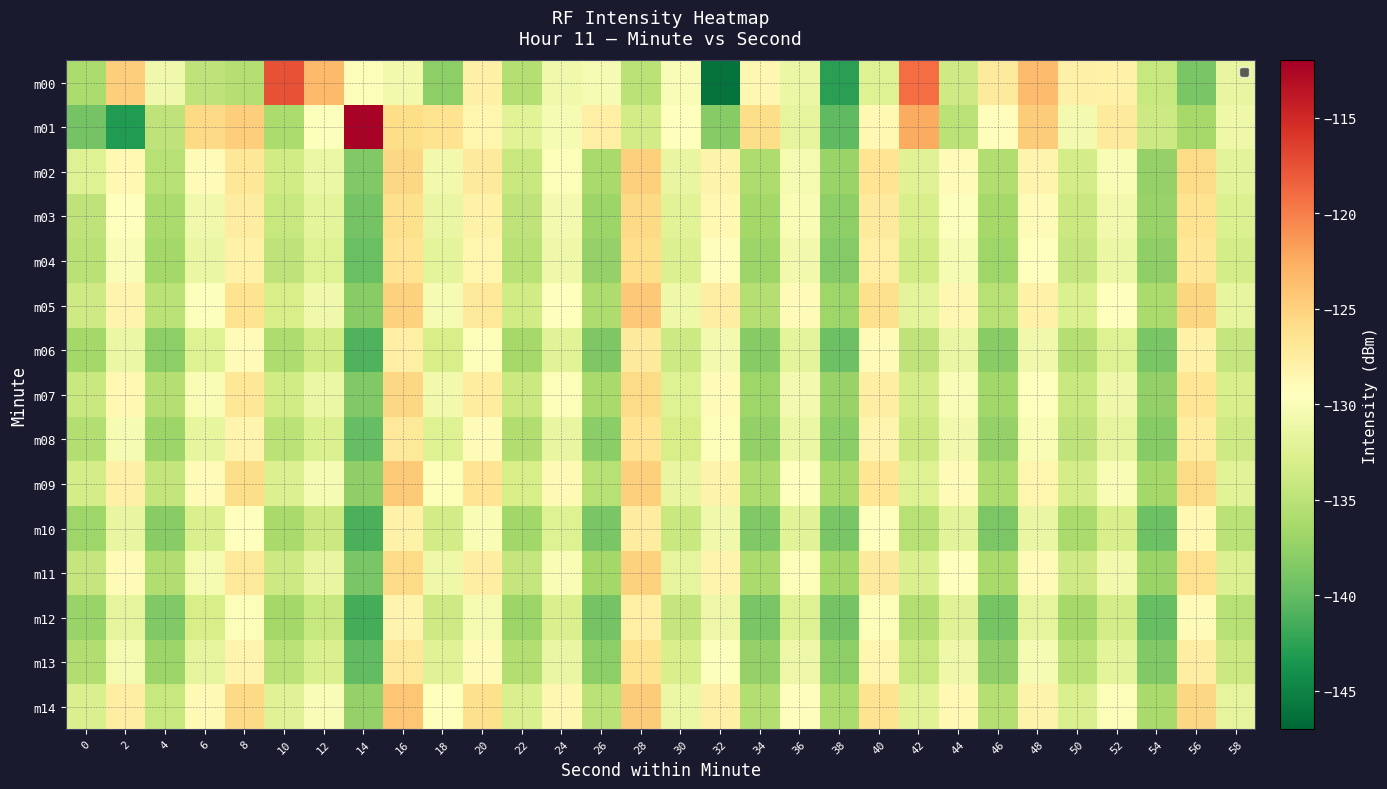

At 18, list the series in order from smallest to largest.

m00, m12, m10, m06, m08, m13, m04, m03, m11, m02, m07, m05, m09, m14, m01